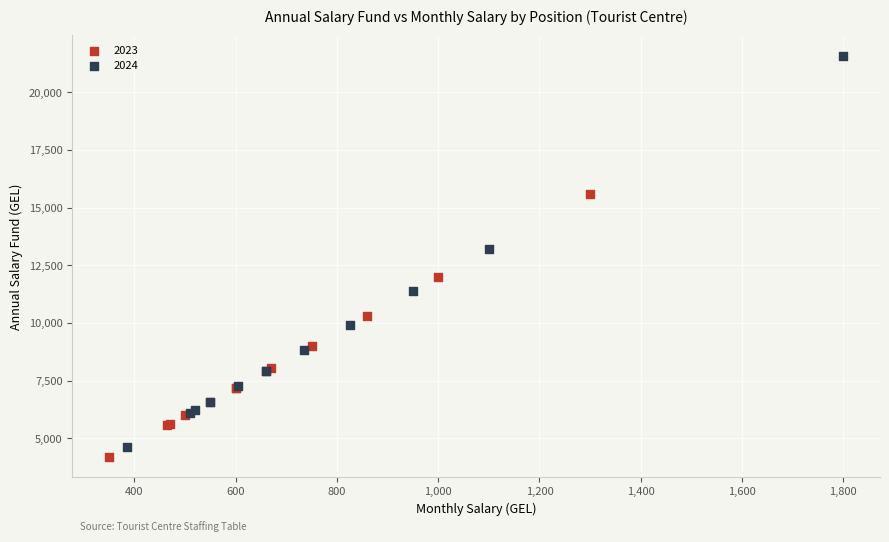

Which series has the largest Y range (max minus min)?

2024